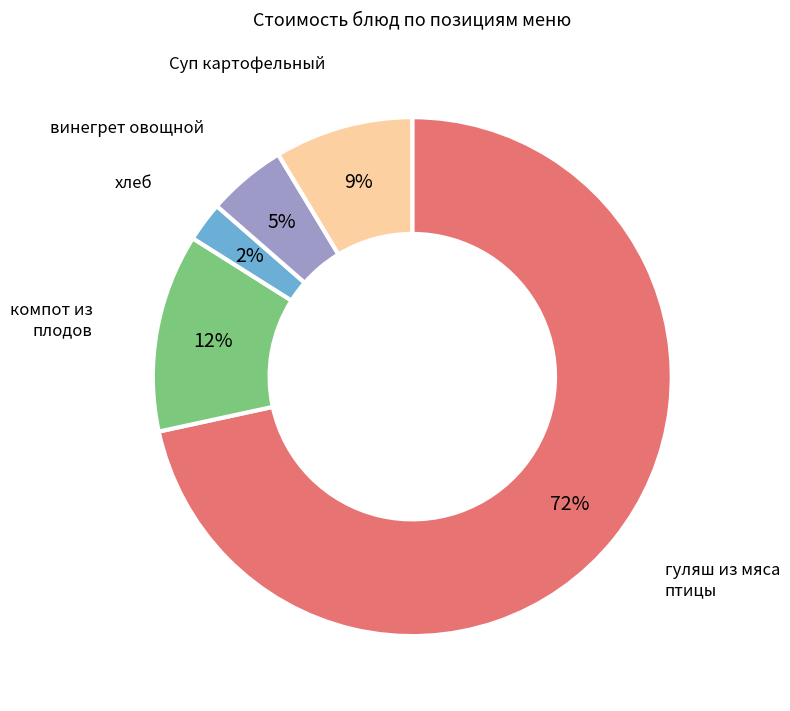

Do гуляш из мяса птицы and компот из плодов together represent more than half of the pie?

Yes